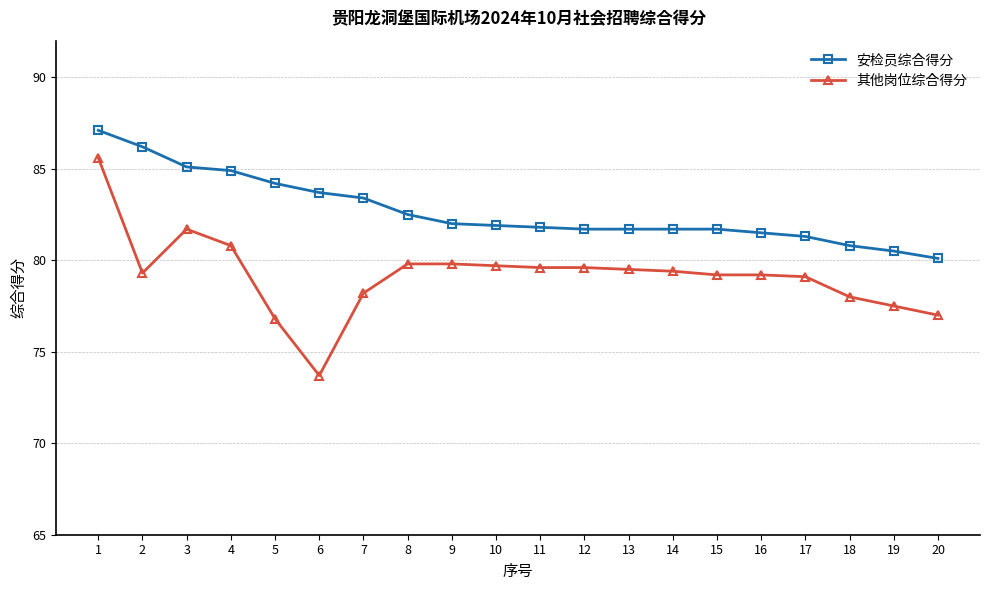

Which series has the widest spread of values?

其他岗位综合得分